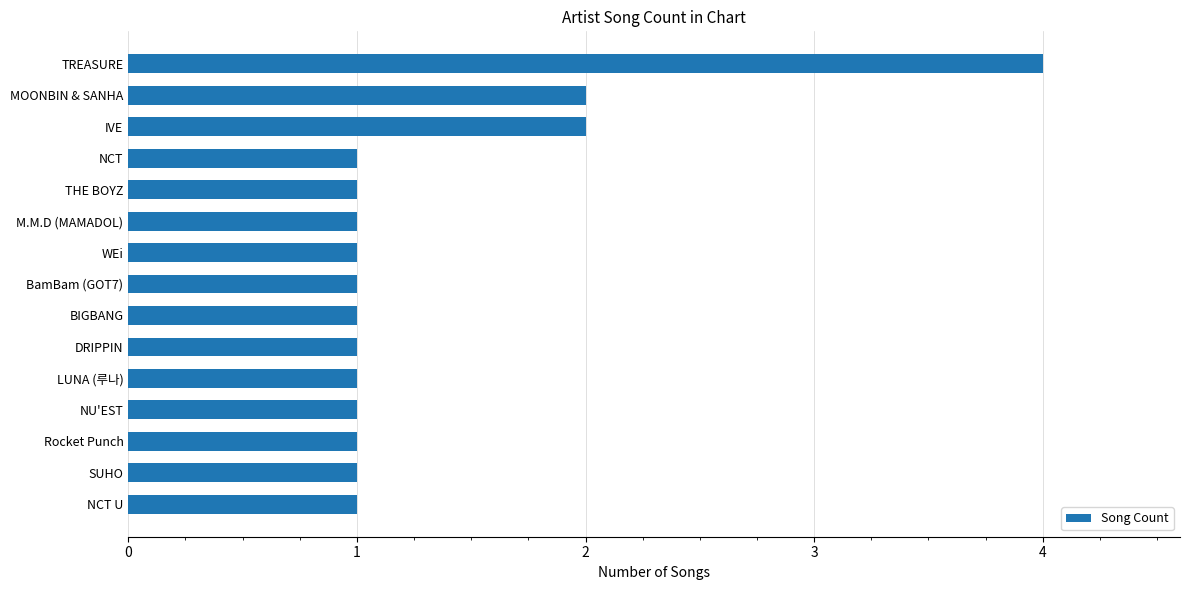

What is the minimum value shown in the chart?

1